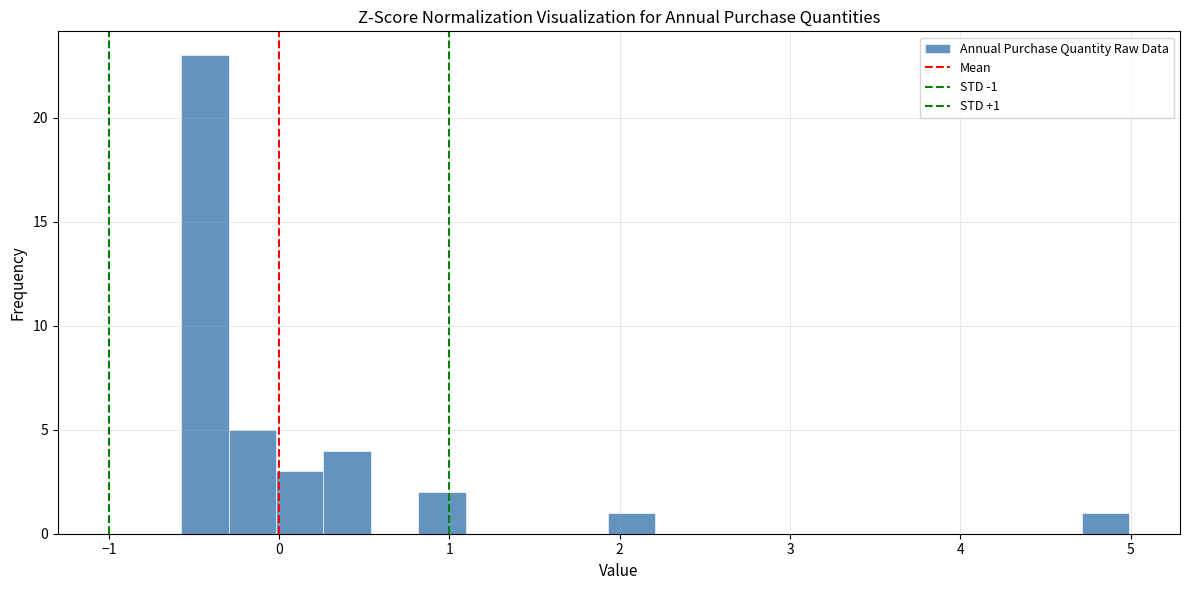

Around what value on the x-axis is the tallest bar? Give the approximate position of its centre, as read against the axis.

-0.4